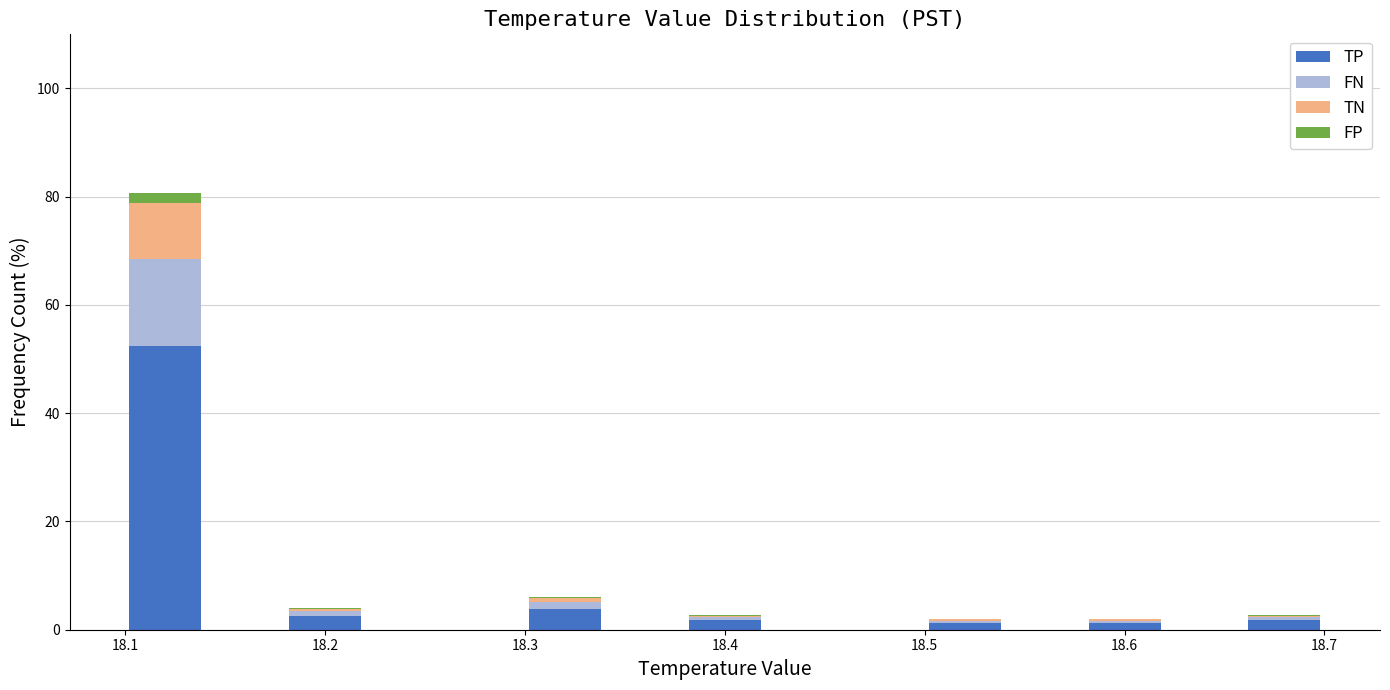

Which range on the x-axis has the tallest stacked bar (by total height)?

18.10 to 18.14